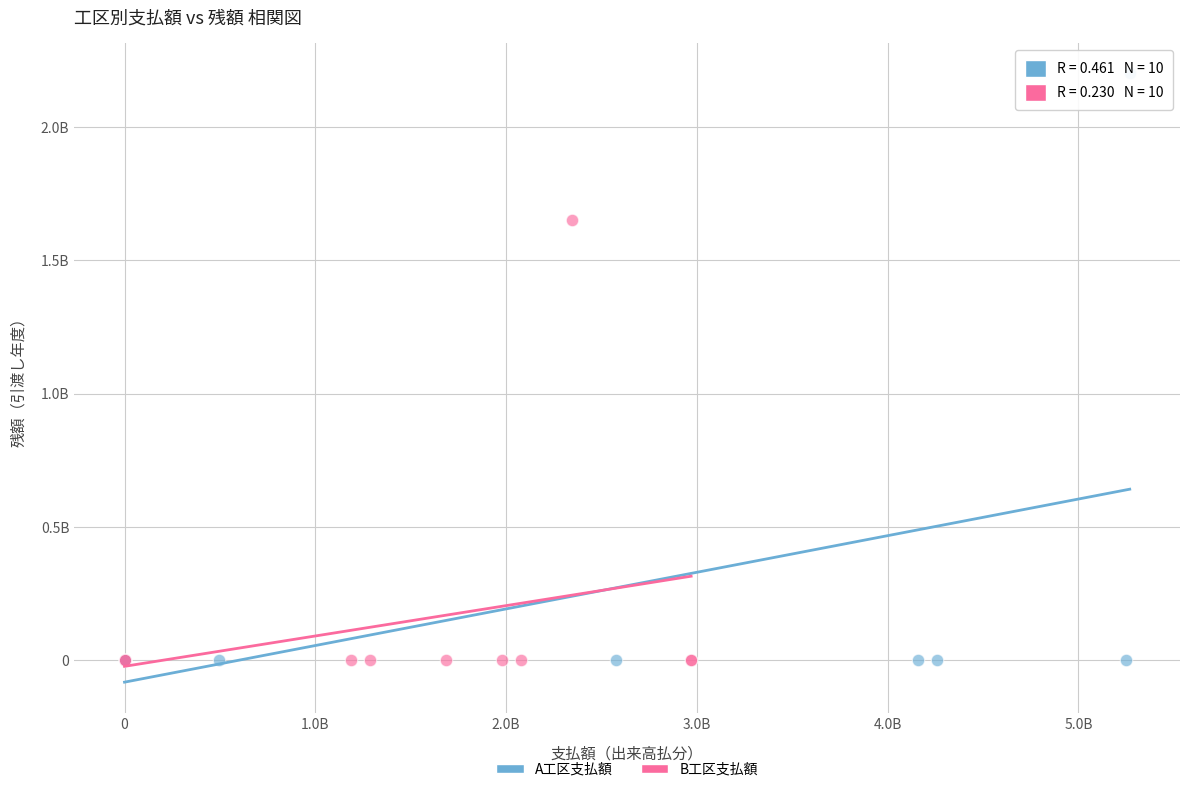

Which series reaches the maximum Y coordinate?

A工区支払額